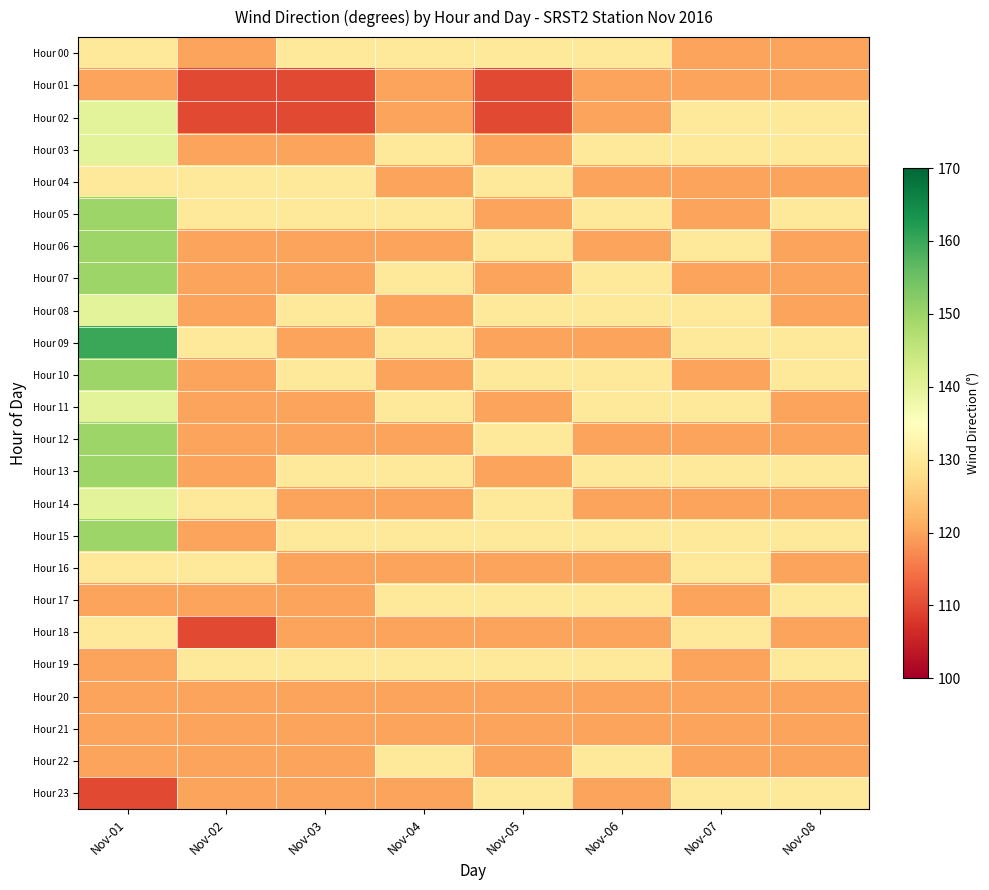

Between Nov-02 and Nov-03, which is larger?

Nov-03